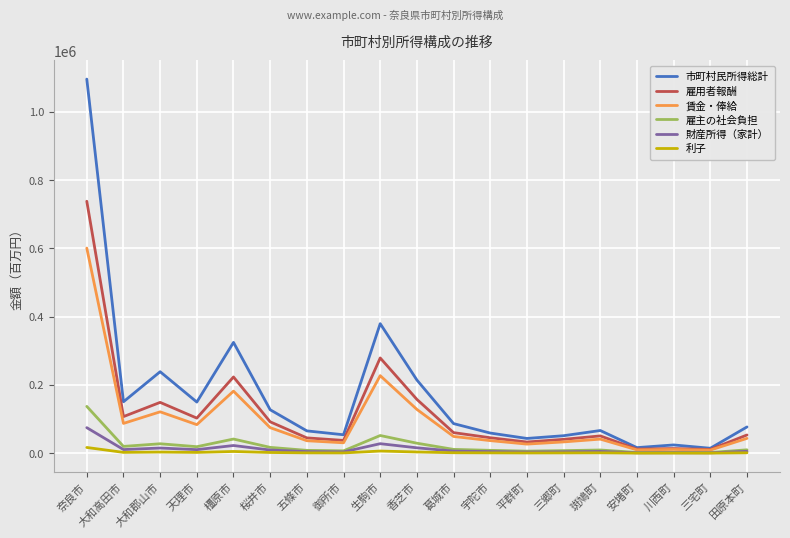

Where is 雇用者報酬 nearest to the value 374487?

生駒市